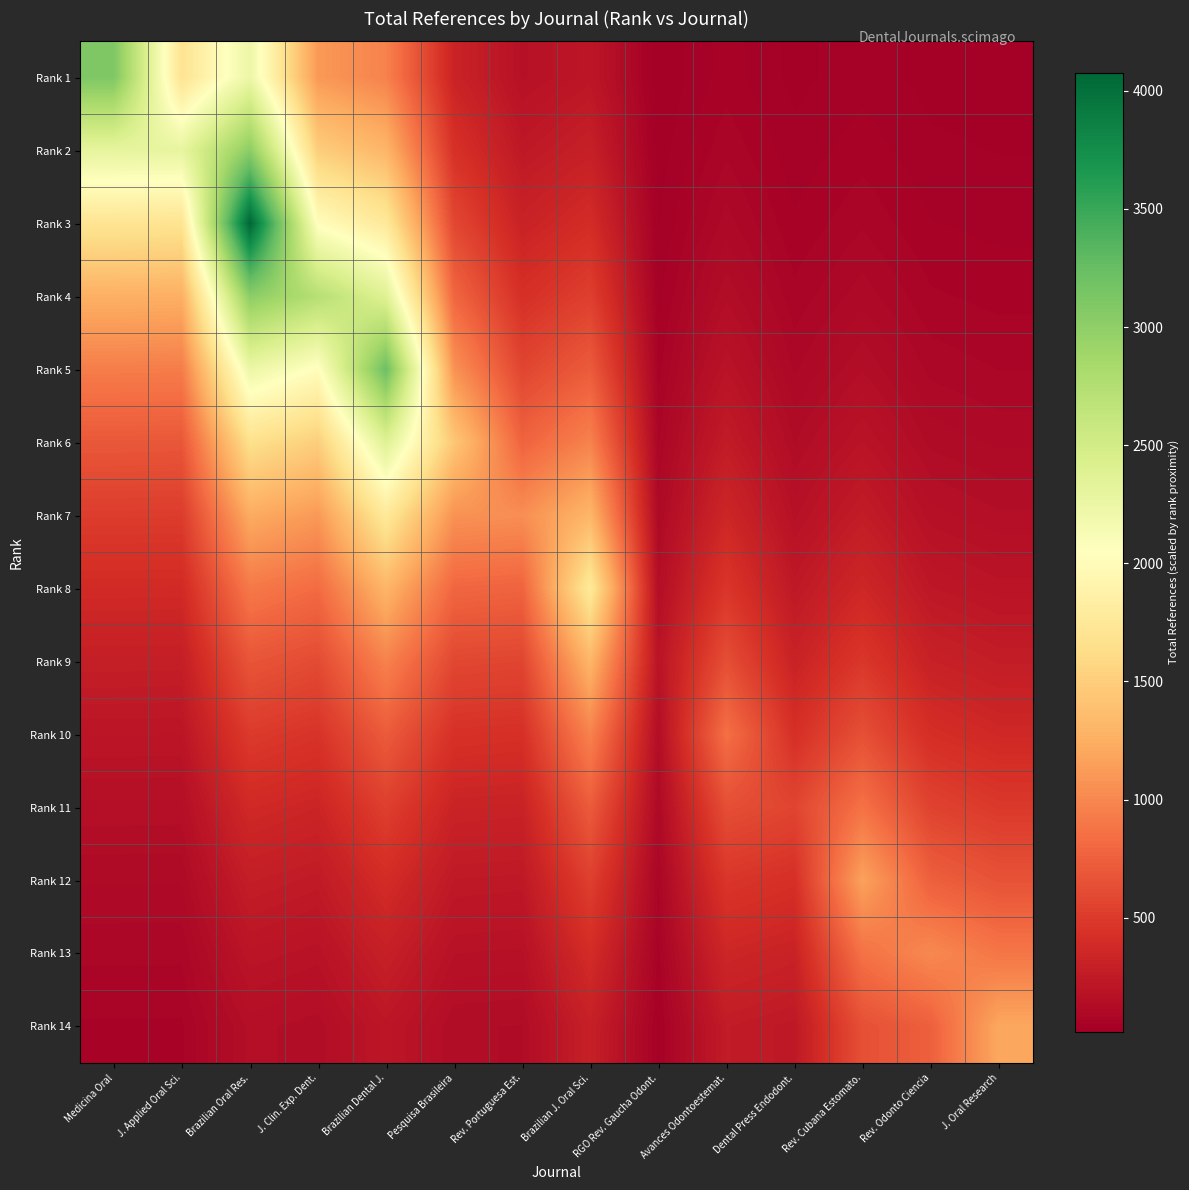

Reading left to right, list all the values displayed in this chart.

Rank 1: Medicina Oral=3109.0	J. Applied Oral Sci.=1697.2	Brazilian Oral Res.=2237.5	J. Clin. Exp. Dent.=1109.9	Brazilian Dental J.=968.0	Pesquisa Brasileira=321.5	Rev. Portuguesa Est.=172.2	Brazilian J. Oral Sci.=216.4	RGO Rev. Gaucha Odont.=17.7	Avances Odontoestemat.=57.3	Dental Press Endodont.=28.4	Rev. Cubana Estomato.=43.1	Rev. Odonto Ciencia=27.6	J. Oral Research=24.3
Rank 2: Medicina Oral=2303.2	J. Applied Oral Sci.=2291.0	Brazilian Oral Res.=3020.3	J. Clin. Exp. Dent.=1498.3	Brazilian Dental J.=1306.7	Pesquisa Brasileira=434.0	Rev. Portuguesa Est.=232.5	Brazilian J. Oral Sci.=292.1	RGO Rev. Gaucha Odont.=23.9	Avances Odontoestemat.=77.4	Dental Press Endodont.=38.4	Rev. Cubana Estomato.=58.2	Rev. Odonto Ciencia=37.3	J. Oral Research=32.8
Rank 3: Medicina Oral=1706.3	J. Applied Oral Sci.=1697.2	Brazilian Oral Res.=4077.0	J. Clin. Exp. Dent.=2022.4	Brazilian Dental J.=1763.9	Pesquisa Brasileira=585.9	Rev. Portuguesa Est.=313.8	Brazilian J. Oral Sci.=394.3	RGO Rev. Gaucha Odont.=32.2	Avances Odontoestemat.=104.5	Dental Press Endodont.=51.8	Rev. Cubana Estomato.=78.5	Rev. Odonto Ciencia=50.3	J. Oral Research=44.3
Rank 4: Medicina Oral=1264.0	J. Applied Oral Sci.=1257.3	Brazilian Oral Res.=3020.3	J. Clin. Exp. Dent.=2730.0	Brazilian Dental J.=2381.0	Pesquisa Brasileira=790.8	Rev. Portuguesa Est.=423.6	Brazilian J. Oral Sci.=532.2	RGO Rev. Gaucha Odont.=43.5	Avances Odontoestemat.=141.0	Dental Press Endodont.=69.9	Rev. Cubana Estomato.=106.0	Rev. Odonto Ciencia=67.9	J. Oral Research=59.8
Rank 5: Medicina Oral=936.4	J. Applied Oral Sci.=931.5	Brazilian Oral Res.=2237.5	J. Clin. Exp. Dent.=2022.4	Brazilian Dental J.=3214.0	Pesquisa Brasileira=1067.5	Rev. Portuguesa Est.=571.9	Brazilian J. Oral Sci.=718.4	RGO Rev. Gaucha Odont.=58.7	Avances Odontoestemat.=190.3	Dental Press Endodont.=94.4	Rev. Cubana Estomato.=143.0	Rev. Odonto Ciencia=91.6	J. Oral Research=80.8
Rank 6: Medicina Oral=693.7	J. Applied Oral Sci.=690.0	Brazilian Oral Res.=1657.6	J. Clin. Exp. Dent.=1498.3	Brazilian Dental J.=2381.0	Pesquisa Brasileira=1441.0	Rev. Portuguesa Est.=771.9	Brazilian J. Oral Sci.=969.8	RGO Rev. Gaucha Odont.=79.3	Avances Odontoestemat.=256.9	Dental Press Endodont.=127.4	Rev. Cubana Estomato.=193.1	Rev. Odonto Ciencia=123.7	J. Oral Research=109.0
Rank 7: Medicina Oral=513.9	J. Applied Oral Sci.=511.2	Brazilian Oral Res.=1228.0	J. Clin. Exp. Dent.=1109.9	Brazilian Dental J.=1763.9	Pesquisa Brasileira=1067.5	Rev. Portuguesa Est.=1042.0	Brazilian J. Oral Sci.=1309.0	RGO Rev. Gaucha Odont.=107.0	Avances Odontoestemat.=346.8	Dental Press Endodont.=172.0	Rev. Cubana Estomato.=260.6	Rev. Odonto Ciencia=167.0	J. Oral Research=147.2
Rank 8: Medicina Oral=380.7	J. Applied Oral Sci.=378.7	Brazilian Oral Res.=909.7	J. Clin. Exp. Dent.=822.3	Brazilian Dental J.=1306.7	Pesquisa Brasileira=790.8	Rev. Portuguesa Est.=771.9	Brazilian J. Oral Sci.=1767.0	RGO Rev. Gaucha Odont.=144.5	Avances Odontoestemat.=468.1	Dental Press Endodont.=232.2	Rev. Cubana Estomato.=351.8	Rev. Odonto Ciencia=225.4	J. Oral Research=198.7
Rank 9: Medicina Oral=282.0	J. Applied Oral Sci.=280.5	Brazilian Oral Res.=673.9	J. Clin. Exp. Dent.=609.1	Brazilian Dental J.=968.0	Pesquisa Brasileira=585.9	Rev. Portuguesa Est.=571.9	Brazilian J. Oral Sci.=1309.0	RGO Rev. Gaucha Odont.=195.0	Avances Odontoestemat.=631.9	Dental Press Endodont.=313.4	Rev. Cubana Estomato.=474.9	Rev. Odonto Ciencia=304.2	J. Oral Research=268.2
Rank 10: Medicina Oral=208.9	J. Applied Oral Sci.=207.8	Brazilian Oral Res.=499.3	J. Clin. Exp. Dent.=451.3	Brazilian Dental J.=717.1	Pesquisa Brasileira=434.0	Rev. Portuguesa Est.=423.6	Brazilian J. Oral Sci.=969.8	RGO Rev. Gaucha Odont.=144.5	Avances Odontoestemat.=853.0	Dental Press Endodont.=423.0	Rev. Cubana Estomato.=641.0	Rev. Odonto Ciencia=410.6	J. Oral Research=362.0
Rank 11: Medicina Oral=154.8	J. Applied Oral Sci.=154.0	Brazilian Oral Res.=369.9	J. Clin. Exp. Dent.=334.3	Brazilian Dental J.=531.3	Pesquisa Brasileira=321.5	Rev. Portuguesa Est.=313.8	Brazilian J. Oral Sci.=718.4	RGO Rev. Gaucha Odont.=107.0	Avances Odontoestemat.=631.9	Dental Press Endodont.=571.0	Rev. Cubana Estomato.=865.3	Rev. Odonto Ciencia=554.3	J. Oral Research=488.7
Rank 12: Medicina Oral=114.7	J. Applied Oral Sci.=114.1	Brazilian Oral Res.=274.0	J. Clin. Exp. Dent.=247.7	Brazilian Dental J.=393.6	Pesquisa Brasileira=238.2	Rev. Portuguesa Est.=232.5	Brazilian J. Oral Sci.=532.2	RGO Rev. Gaucha Odont.=79.3	Avances Odontoestemat.=468.1	Dental Press Endodont.=423.0	Rev. Cubana Estomato.=1168.0	Rev. Odonto Ciencia=748.2	J. Oral Research=659.7
Rank 13: Medicina Oral=84.9	J. Applied Oral Sci.=84.5	Brazilian Oral Res.=203.0	J. Clin. Exp. Dent.=183.5	Brazilian Dental J.=291.6	Pesquisa Brasileira=176.5	Rev. Portuguesa Est.=172.2	Brazilian J. Oral Sci.=394.3	RGO Rev. Gaucha Odont.=58.7	Avances Odontoestemat.=346.8	Dental Press Endodont.=313.4	Rev. Cubana Estomato.=865.3	Rev. Odonto Ciencia=1010.0	J. Oral Research=890.5
Rank 14: Medicina Oral=62.9	J. Applied Oral Sci.=62.6	Brazilian Oral Res.=150.4	J. Clin. Exp. Dent.=135.9	Brazilian Dental J.=216.0	Pesquisa Brasileira=130.7	Rev. Portuguesa Est.=127.6	Brazilian J. Oral Sci.=292.1	RGO Rev. Gaucha Odont.=43.5	Avances Odontoestemat.=256.9	Dental Press Endodont.=232.2	Rev. Cubana Estomato.=641.0	Rev. Odonto Ciencia=748.2	J. Oral Research=1202.0